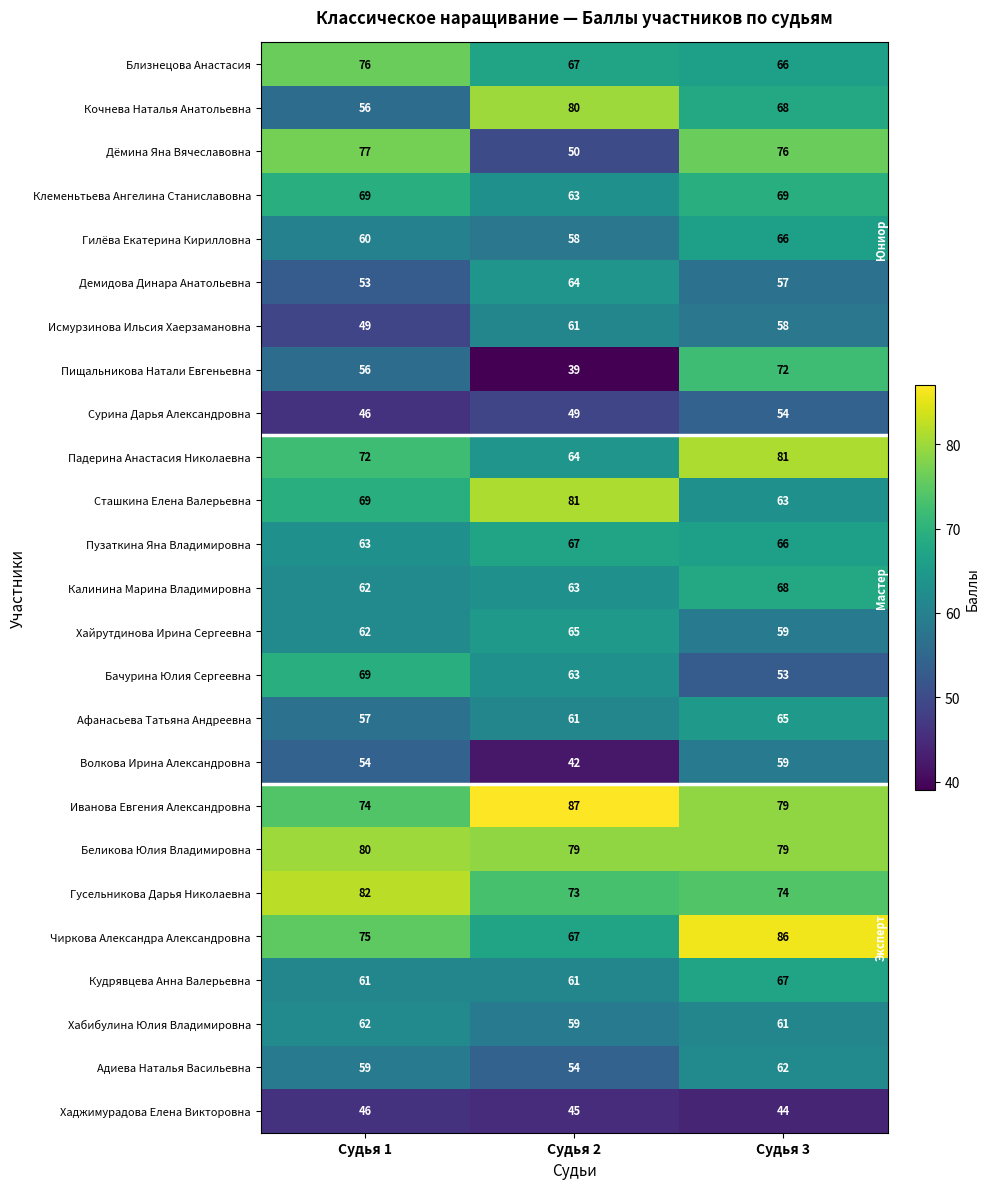

Where is Близнецова Анастасия nearest to the value 71?

Судья 2